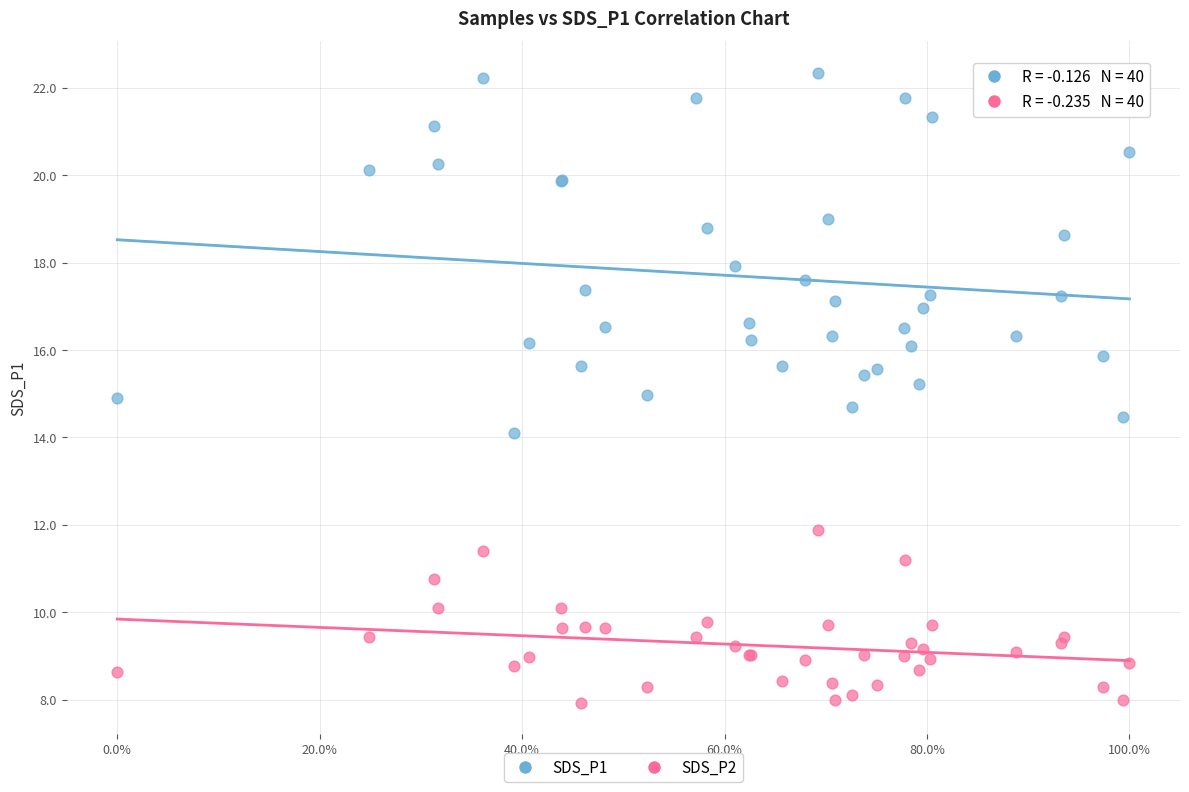

Which series reaches the maximum Y coordinate?

SDS_P1